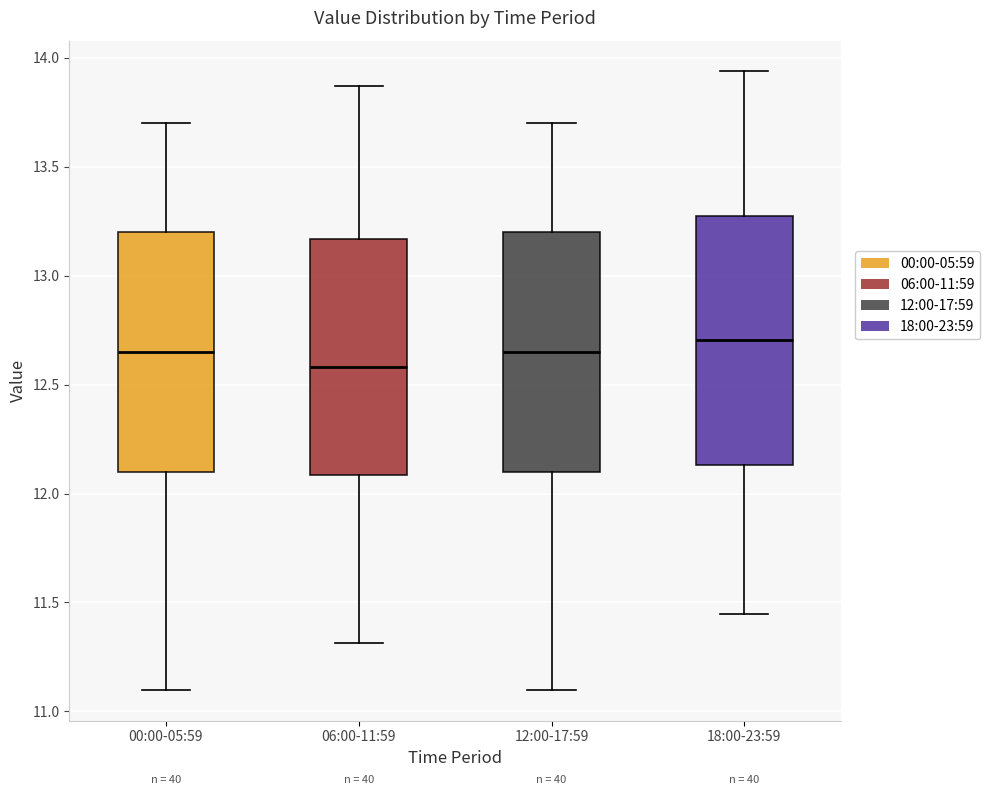

Where is the lower edge of the box for 06:00-11:59 on the y-axis? The values are not printed on the chart, so give them approximately, as read against the axis.

12.10